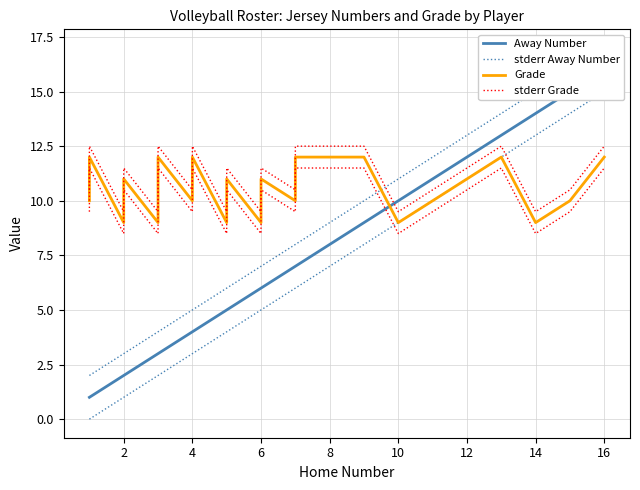

What is the difference between the Grade values at 12 and 16?

1.0